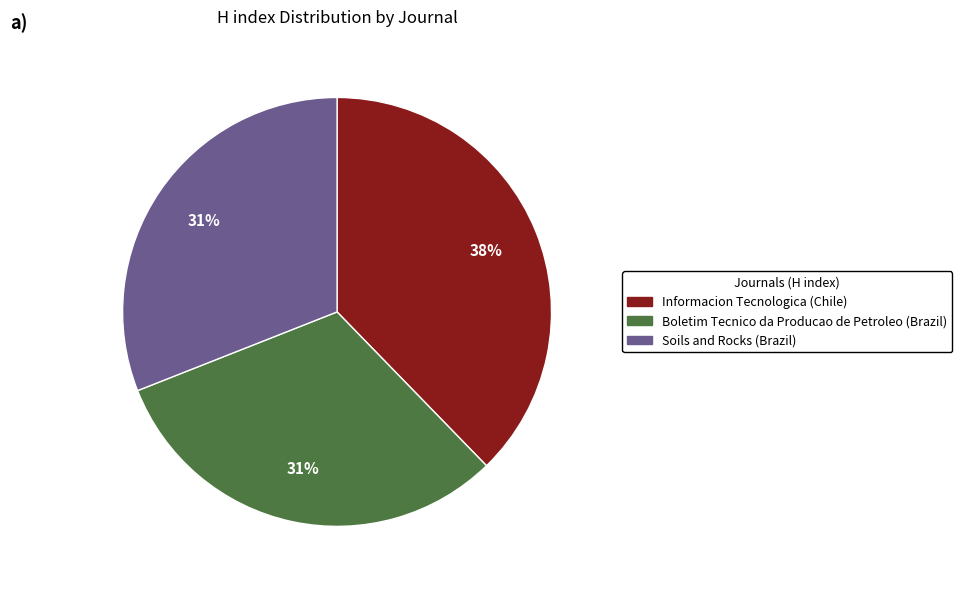

The Informacion Tecnologica slice represents 43% of the pie. True or false?

False